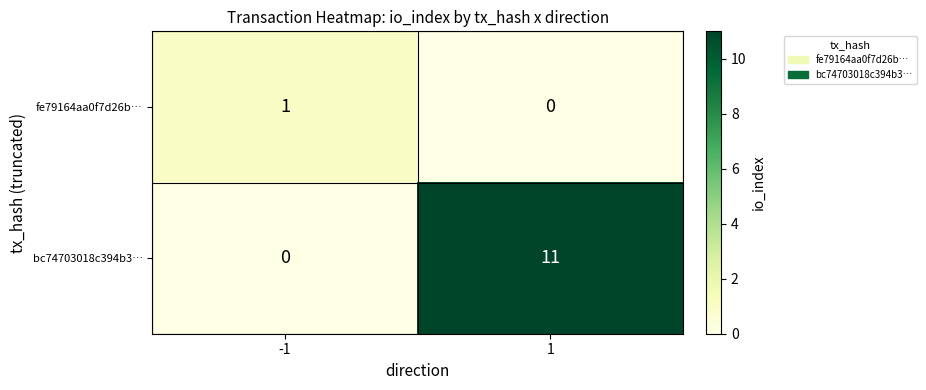

Rank the series by their maximum value, from highest to lowest.

bc74703018c394b3…, fe79164aa0f7d26b…